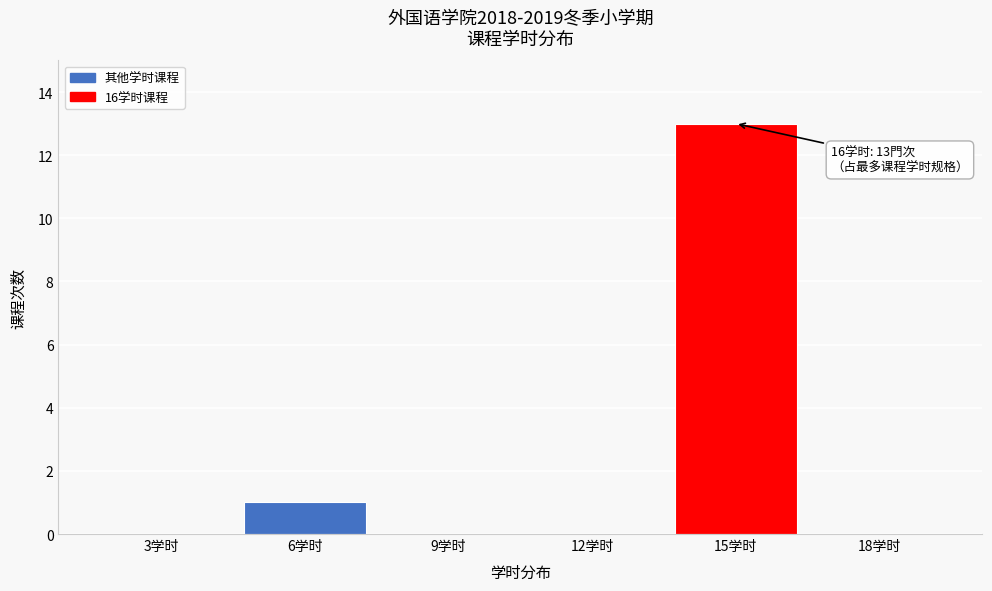

Reading left to right, extract all data points from this chart.

3学时=0	6学时=1	9学时=0	12学时=0	15学时=13	18学时=0